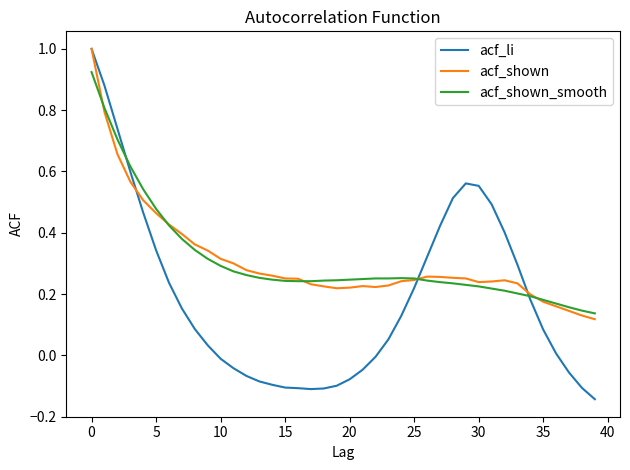

How many lines are shown in the chart?

3